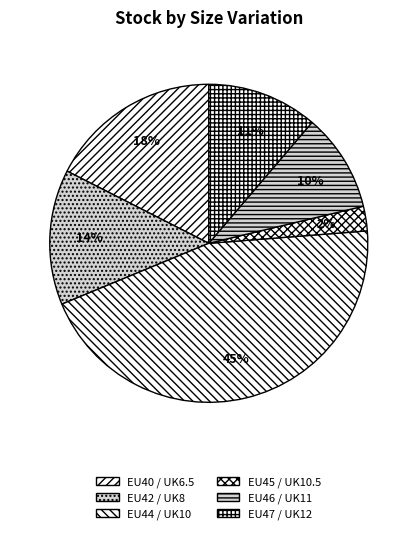

What is the ratio of the value at EU42 / UK8 to the value at EU45 / UK10.5?

5.5